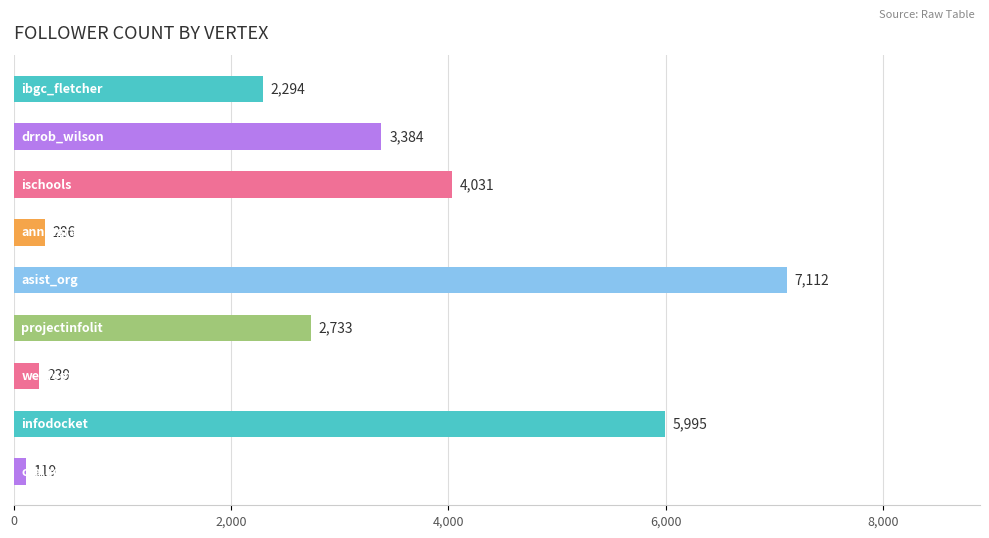

What is the smallest value displayed?

119